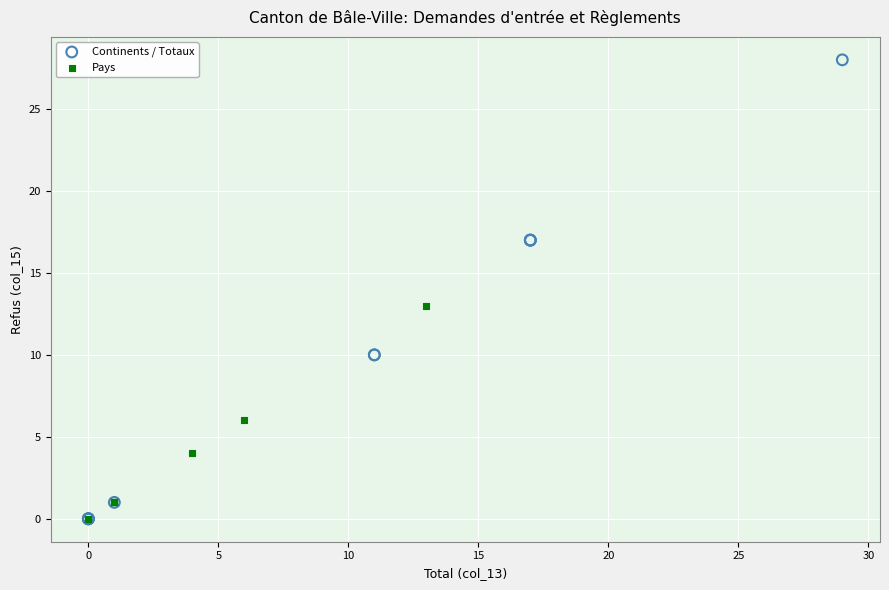

Which series has the largest Y range (max minus min)?

Continents / Totaux